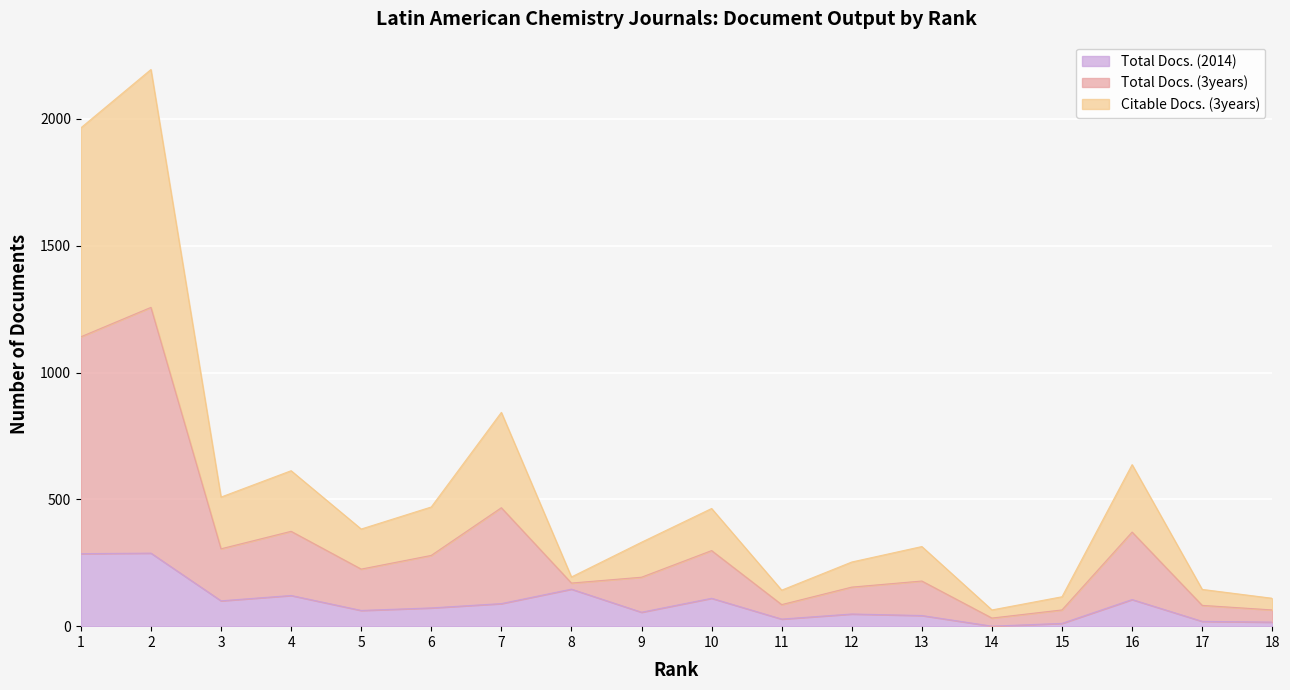

At which category does the chart reach its peak across all series?

2